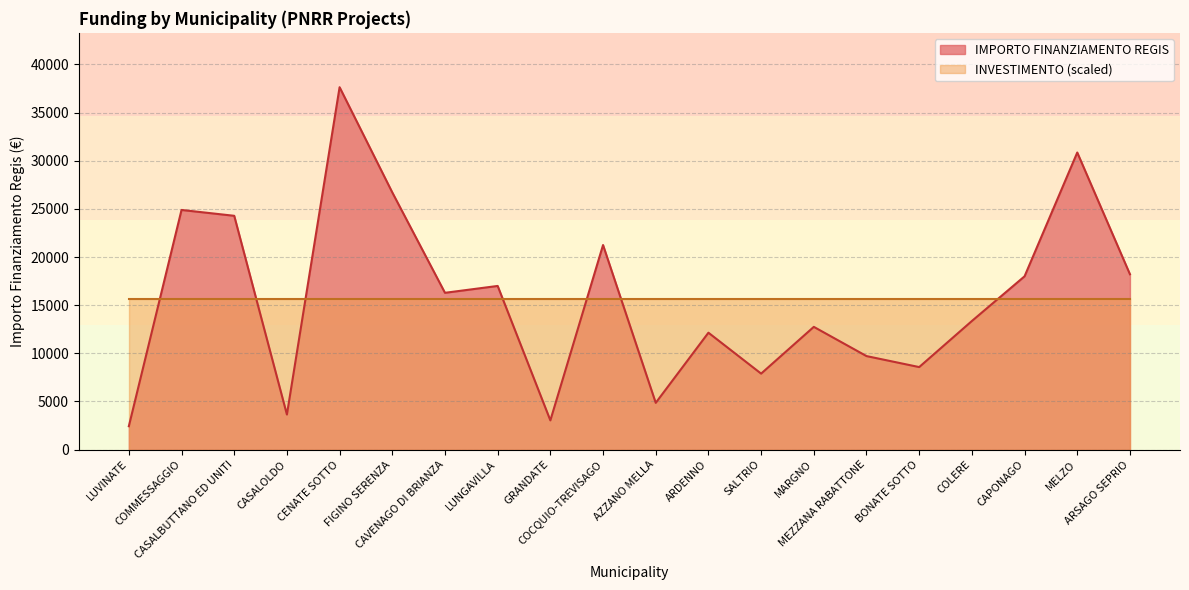

What is the sum of the values at CASALBUTTANO ED UNITI and BONATE SOTTO?

32850